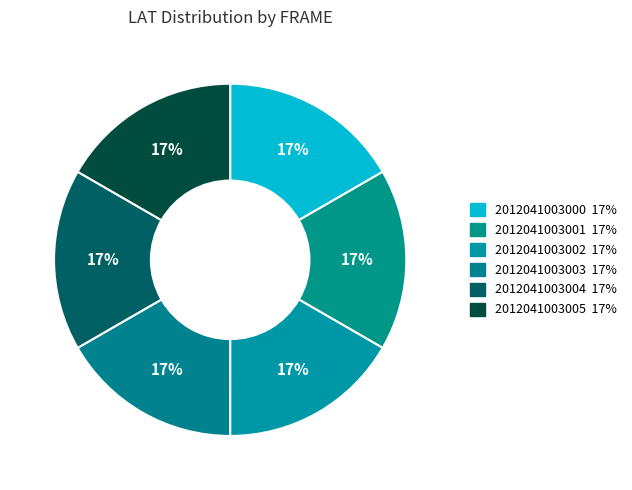

Combined, what portion of the pie is 2012041003002 and 2012041003003?

33.3%